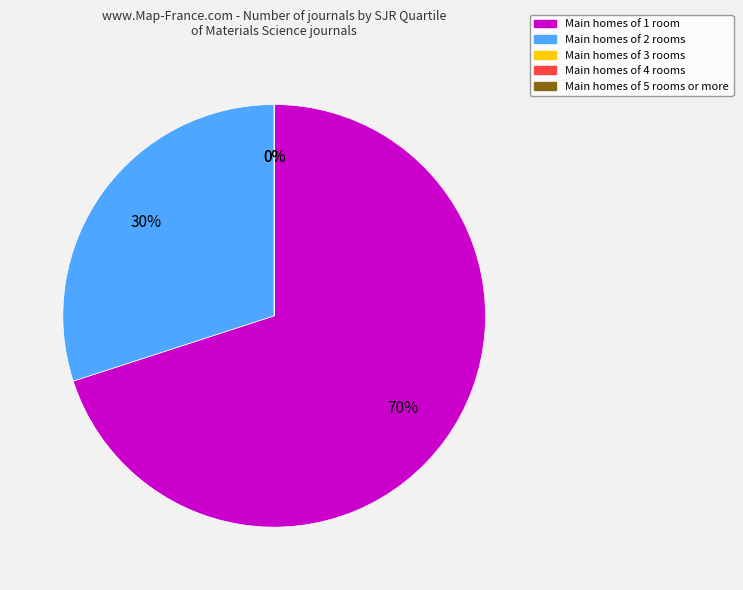

What is the total percentage of Q2 and Q1?

100.0%